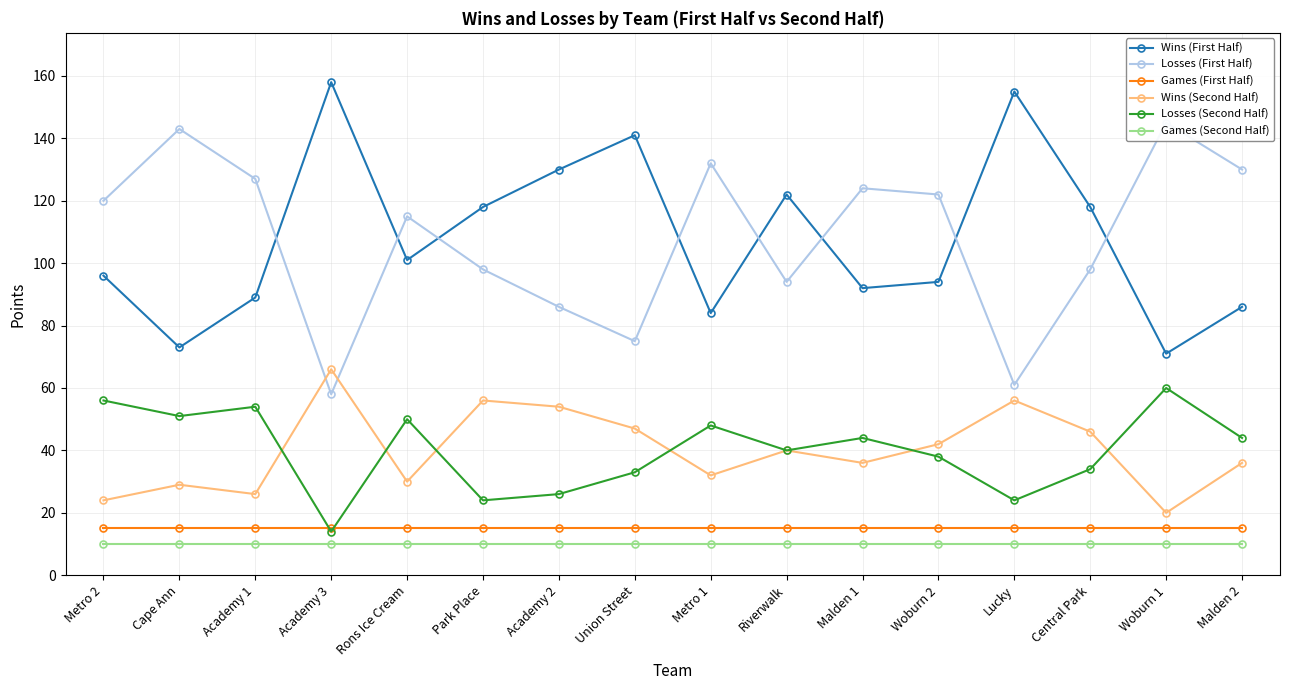

True or false: Wins (Second Half) and Games (First Half) intersect in this chart.

False